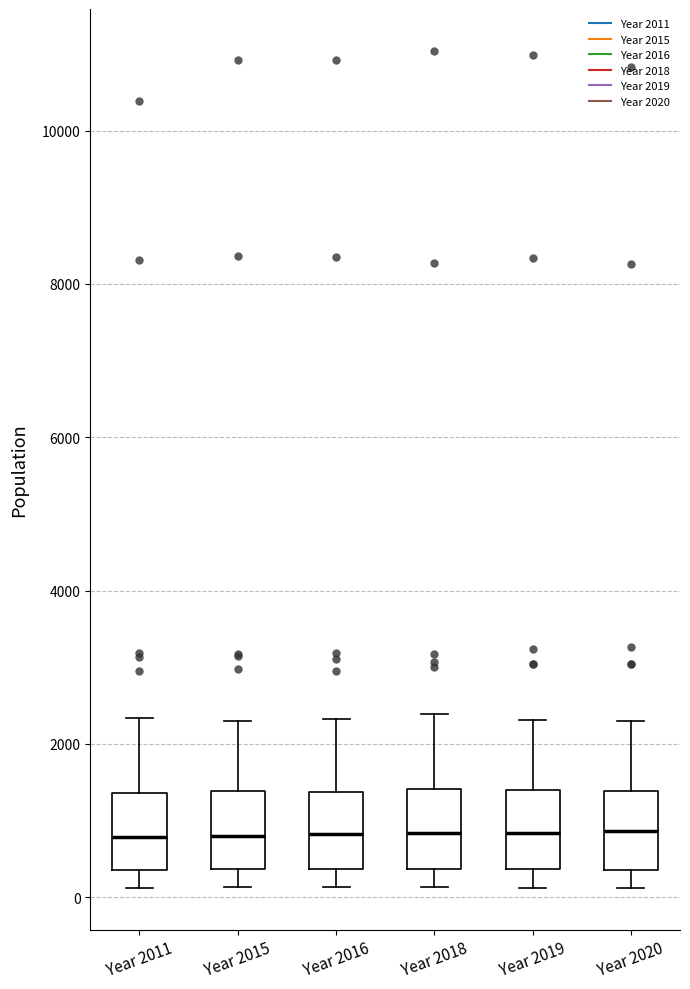

Reading left to right, transcribe this box plot: for each box, give where its median line is, the range the box spans, and where its two whiskers end, as read against the y-axis. The values are not printed on the chart, so give them approximately, as read against the axis.

Year 2011: median 800, box 400 to 1400, whiskers 200 to 2400
Year 2015: median 800, box 400 to 1400, whiskers 200 to 2400
Year 2016: median 800, box 400 to 1400, whiskers 200 to 2400
Year 2018: median 800, box 400 to 1400, whiskers 200 to 2400
Year 2019: median 800, box 400 to 1400, whiskers 200 to 2400
Year 2020: median 800, box 400 to 1400, whiskers 200 to 2200